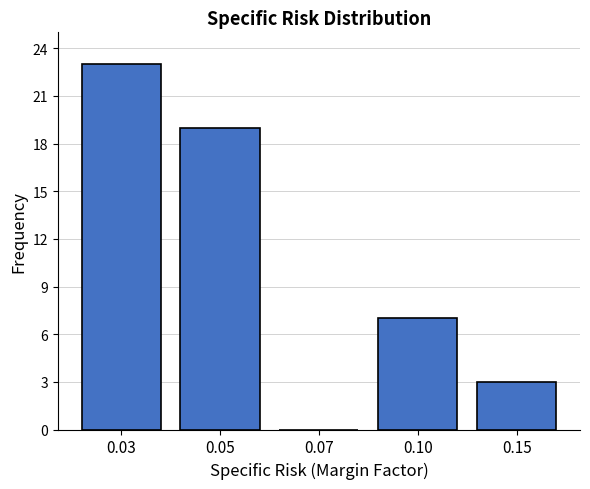

Reading left to right, what are all the values shown in this chart?

0.03=23	0.05=19	0.07=0	0.10=7	0.15=3